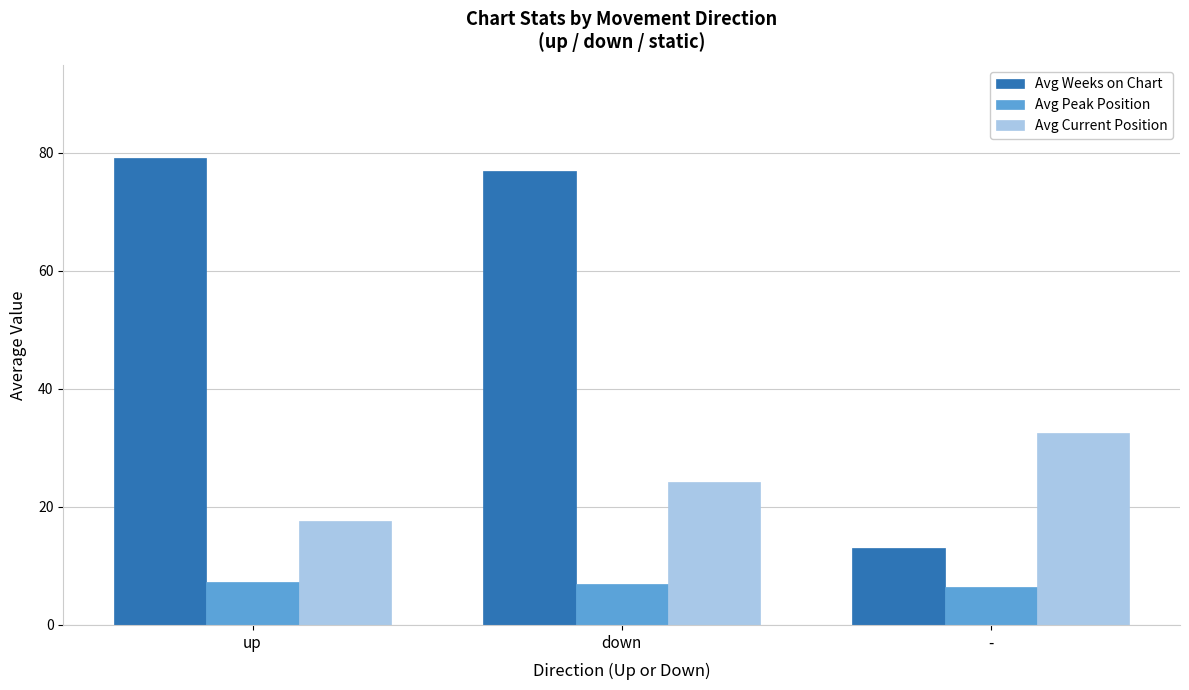

What is the value of the Avg Peak Position bar at the 2nd from the left?

6.9